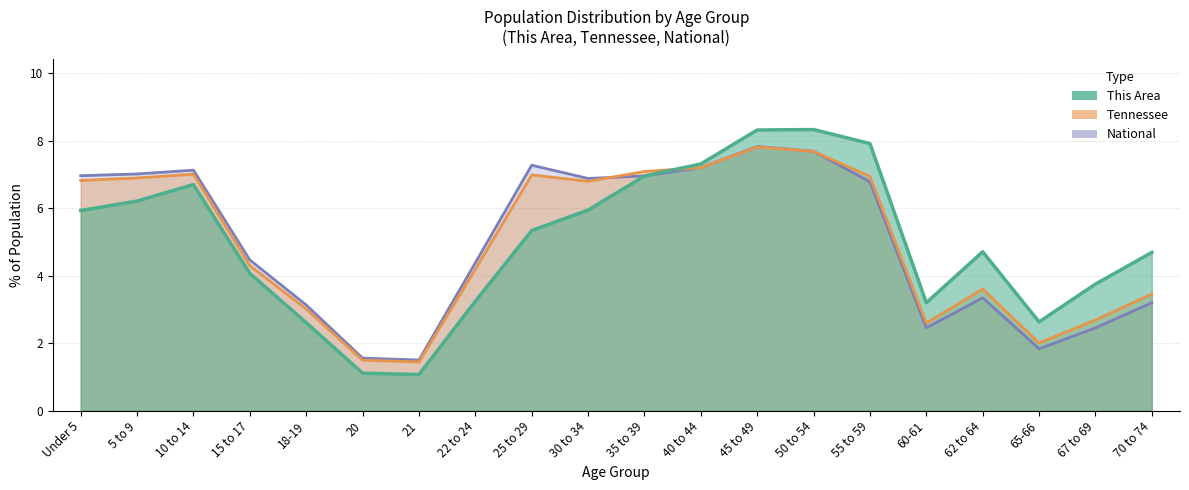

What are all the series names shown in the legend?

This Area, Tennessee, National